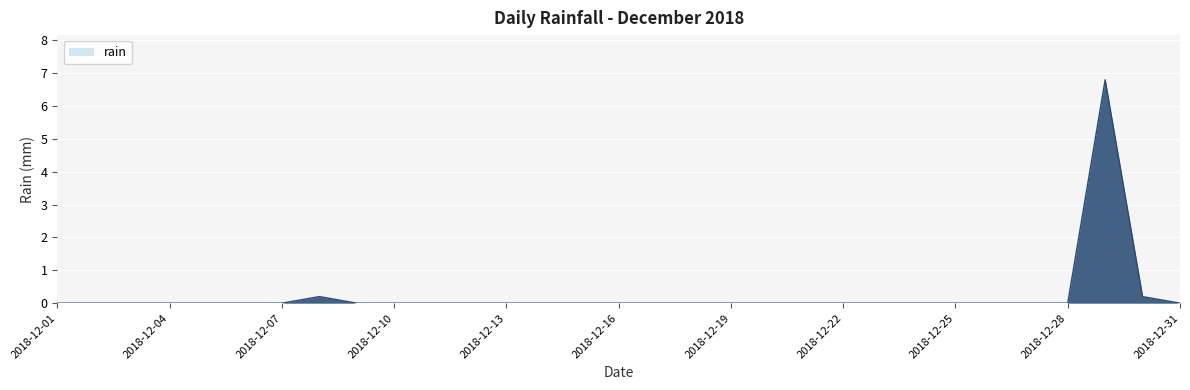

Reading left to right, list all the values displayed in this chart.

0.0	0.0	0.0	0.0	0.0	0.0	0.0	0.2	0.0	0.0	0.0	0.0	0.0	0.0	0.0	0.0	0.0	0.0	0.0	0.0	0.0	0.0	0.0	0.0	0.0	0.0	0.0	0.0	6.8	0.2	0.0